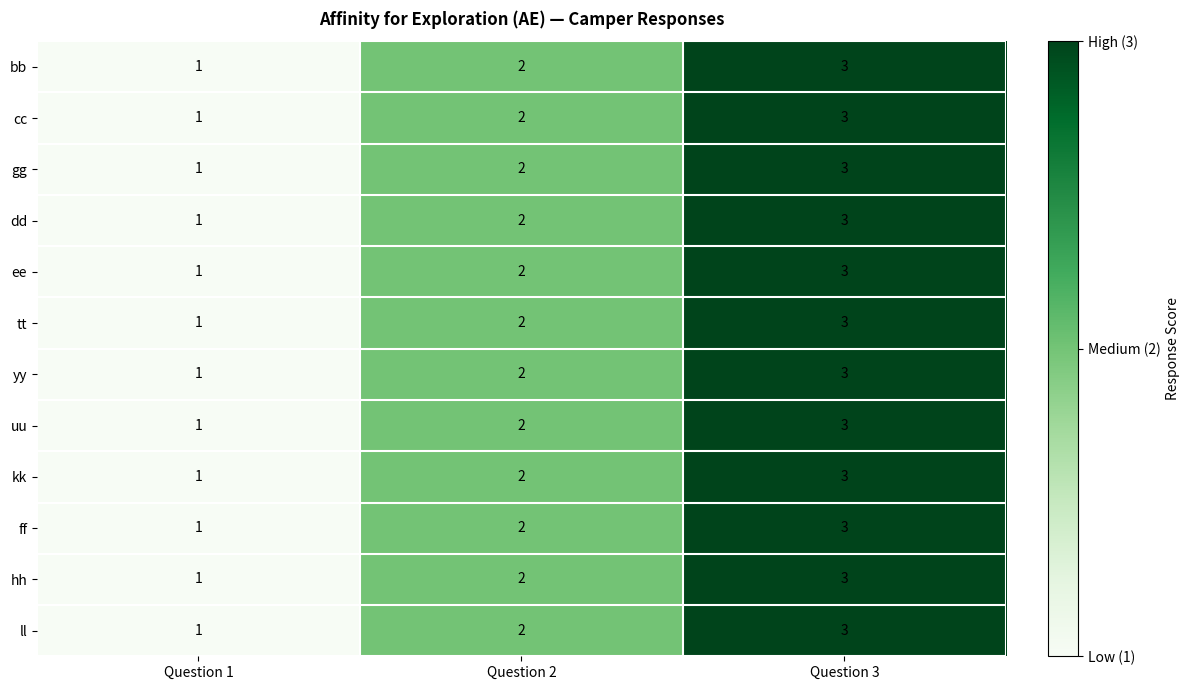

How many kk values are between 1 and 3?

3